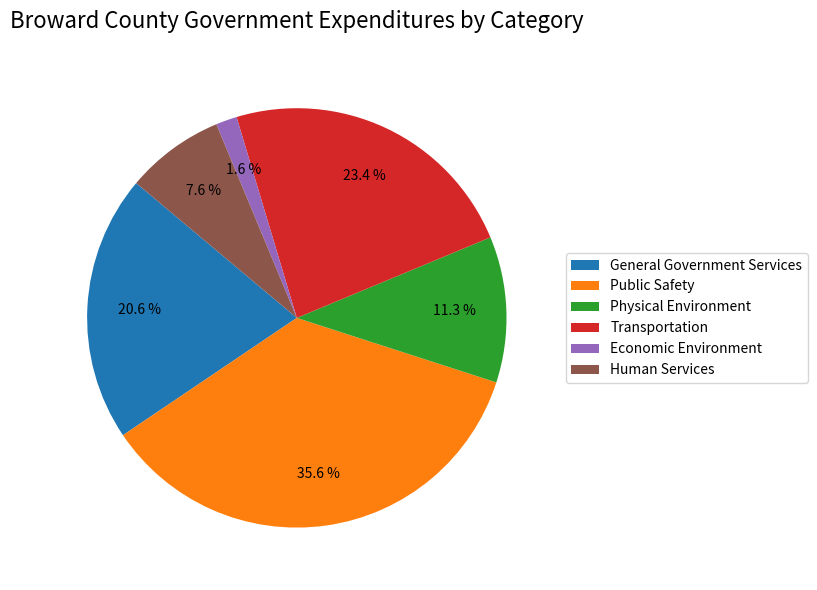

Which slice is the largest?

Public Safety